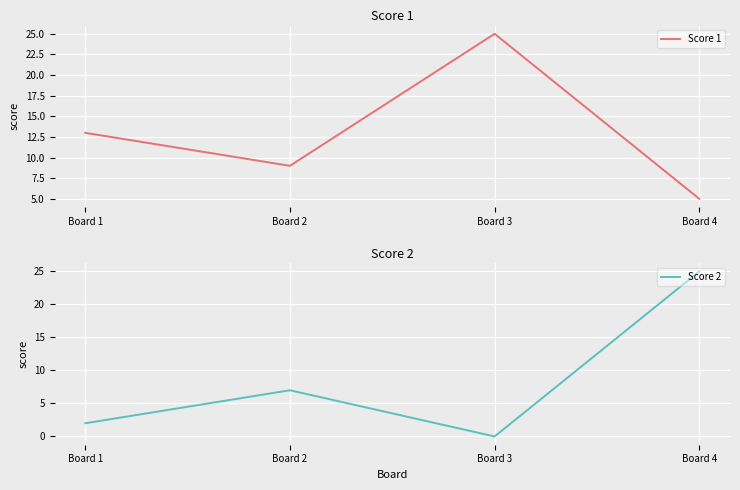

In Score 2, how many points are lower than both neighbors (excluding endpoints)?

1